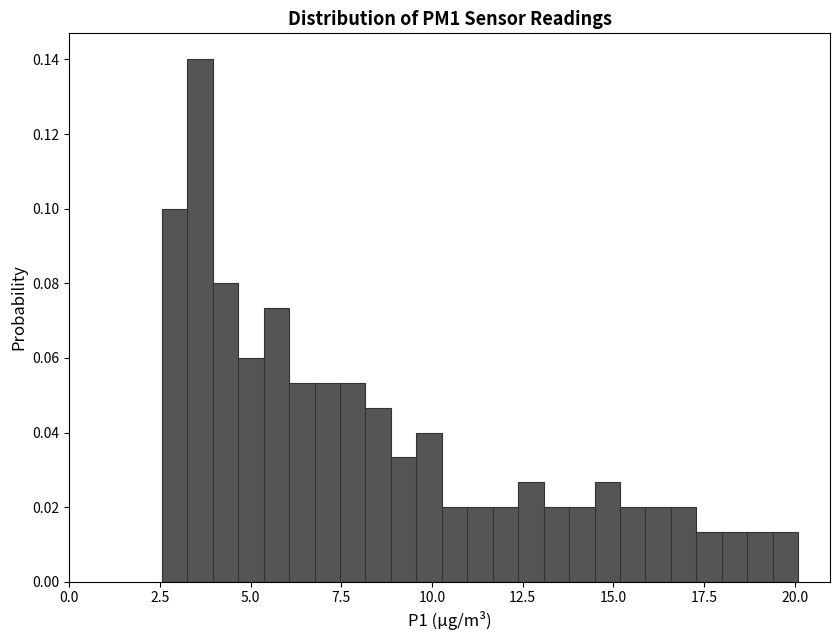

Around what value on the x-axis is the tallest bar? Give the approximate position of its centre, as read against the axis.

3.5